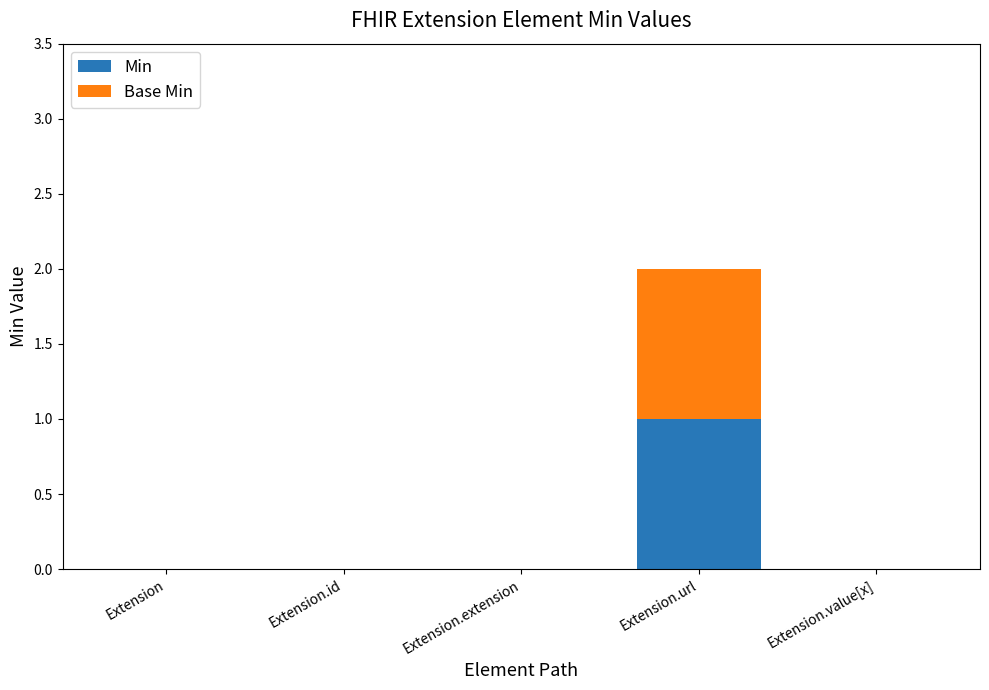

True or false: Min has a value of 2 at Extension.url.

False